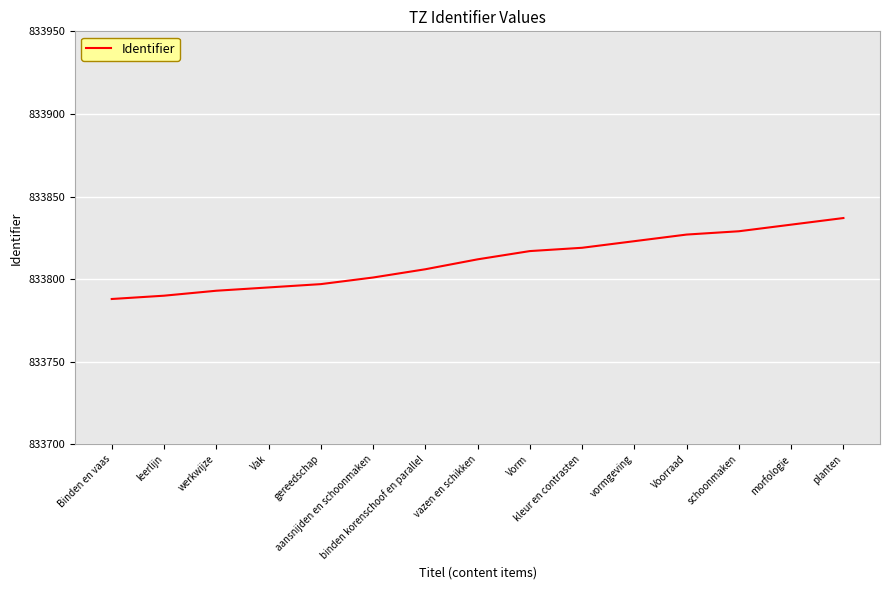

What is the ratio of the value at planten to the value at Vorm?

1.0